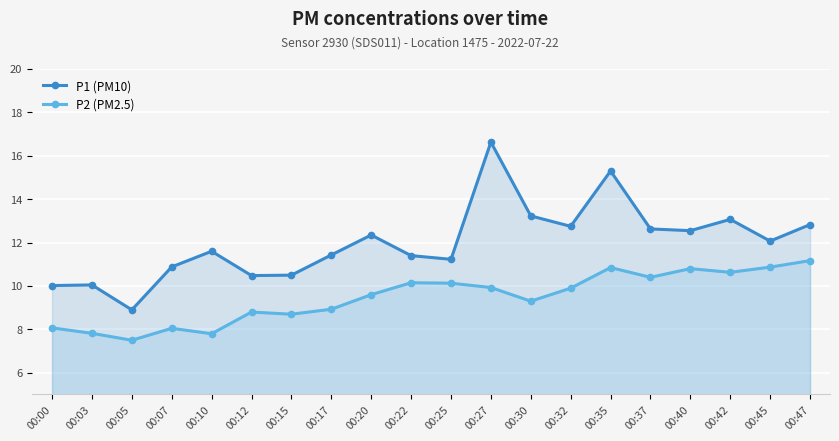

Reading left to right, transcribe all the data shown in this chart.

P1 (PM10): 00:00=10.0	00:03=10.1	00:05=8.9	00:07=10.9	00:10=11.6	00:12=10.5	00:15=10.5	00:17=11.4	00:20=12.3	00:22=11.4	00:25=11.2	00:27=16.6	00:30=13.2	00:32=12.8	00:35=15.3	00:37=12.6	00:40=12.6	00:42=13.1	00:45=12.1	00:47=12.8
P2 (PM2.5): 00:00=8.1	00:03=7.8	00:05=7.5	00:07=8.1	00:10=7.8	00:12=8.8	00:15=8.7	00:17=8.9	00:20=9.6	00:22=10.2	00:25=10.1	00:27=9.9	00:30=9.3	00:32=9.9	00:35=10.8	00:37=10.4	00:40=10.8	00:42=10.6	00:45=10.9	00:47=11.2